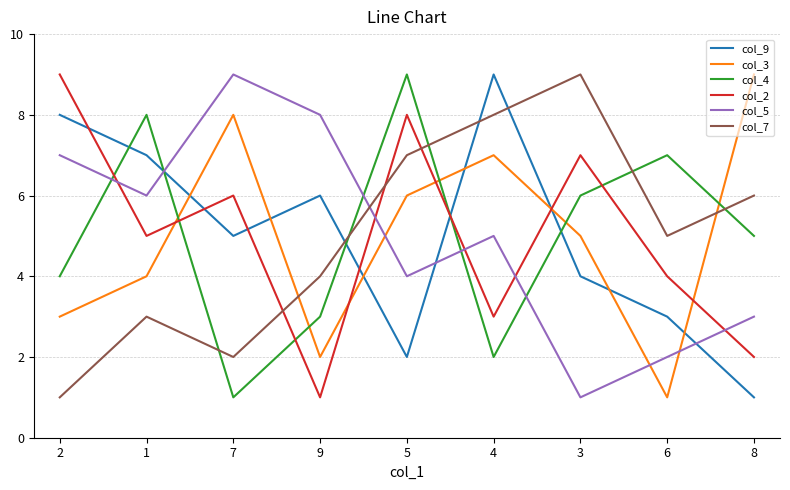

What is the maximum value for col_5?

9